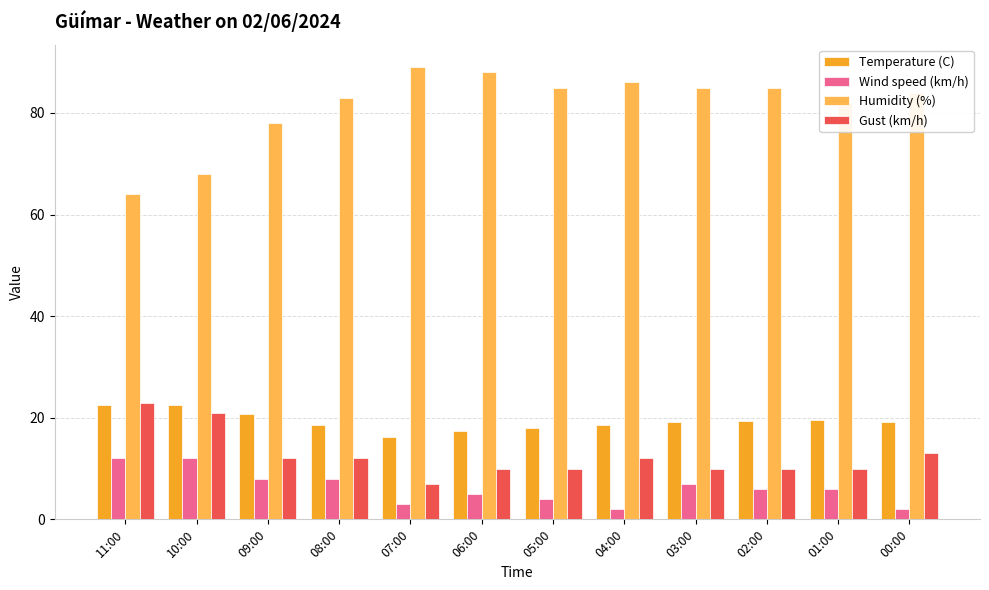

How many values in the Gust (km/h) series are below 12?

6